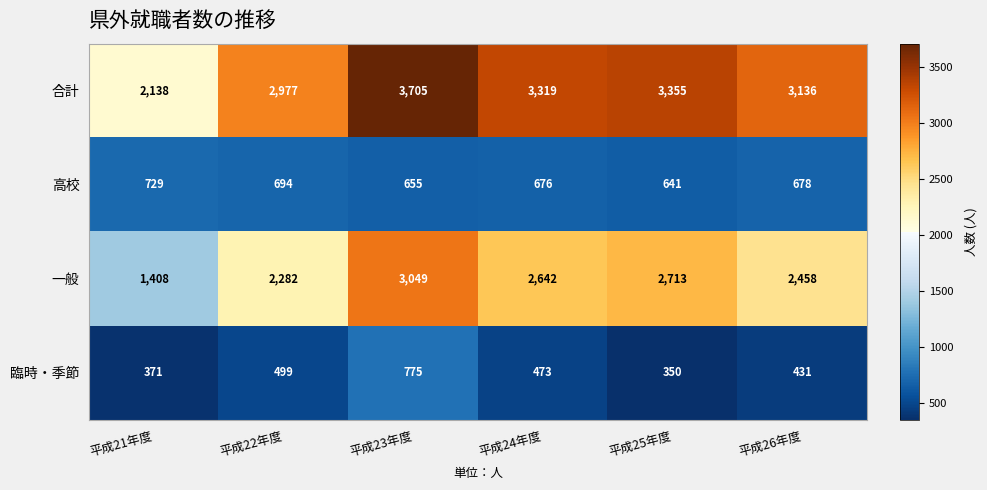

What is the sum of all 一般 values?

14552